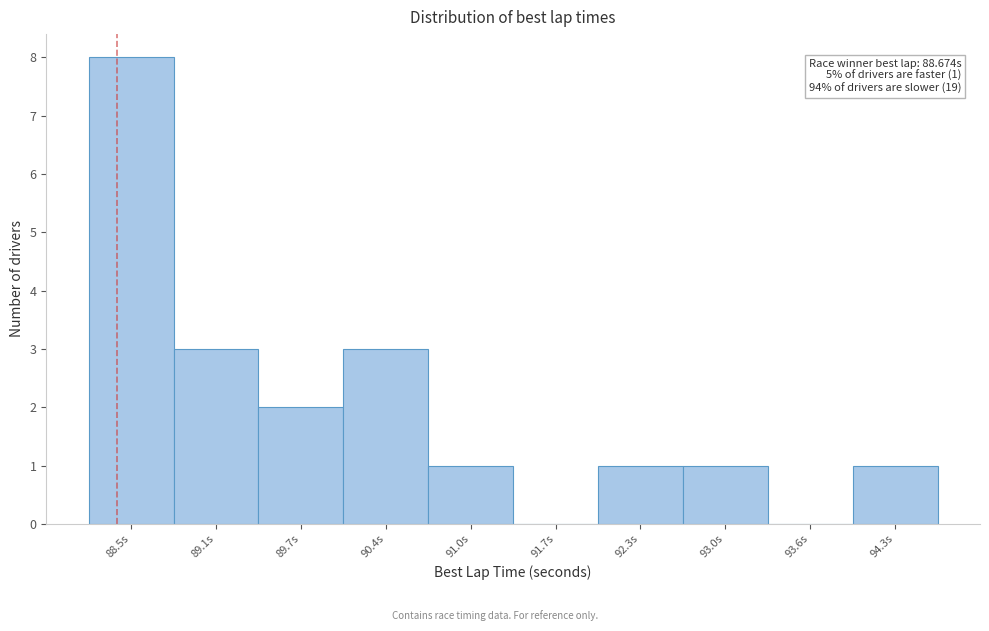

Reading right to left, list all the values displayed in this chart.

94.3s=1	93.6s=0	93.0s=1	92.3s=1	91.7s=0	91.0s=1	90.4s=3	89.7s=2	89.1s=3	88.5s=8